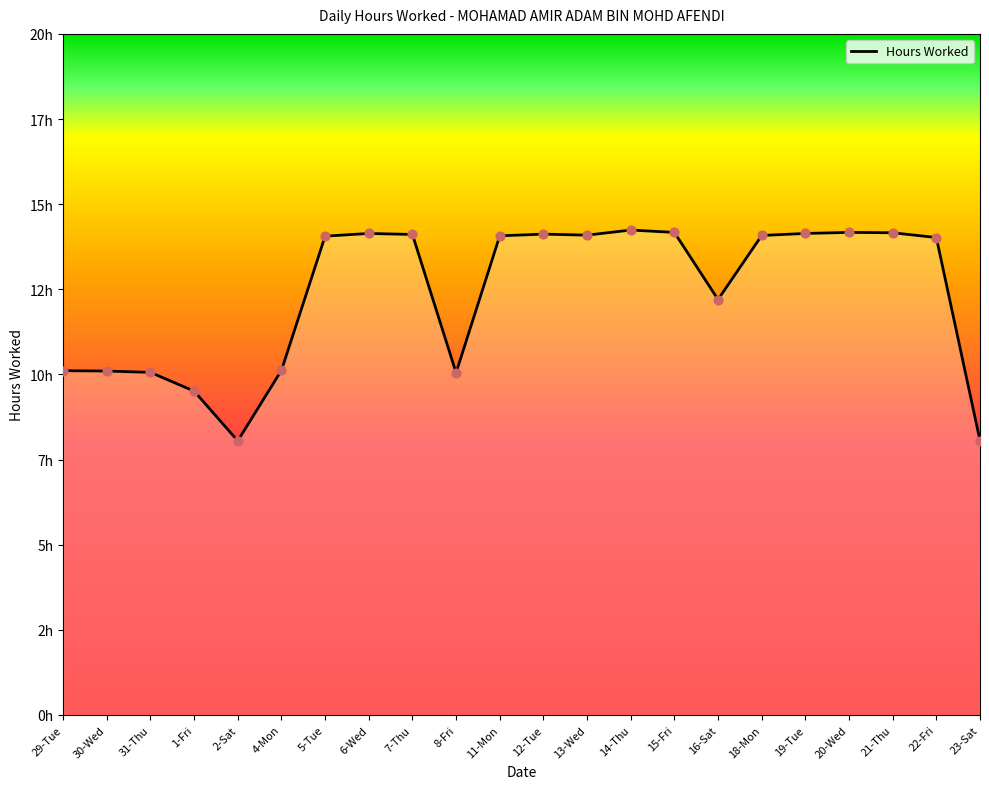

What is the ratio of the value at 19-Tue to the value at 7-Thu?

1.0